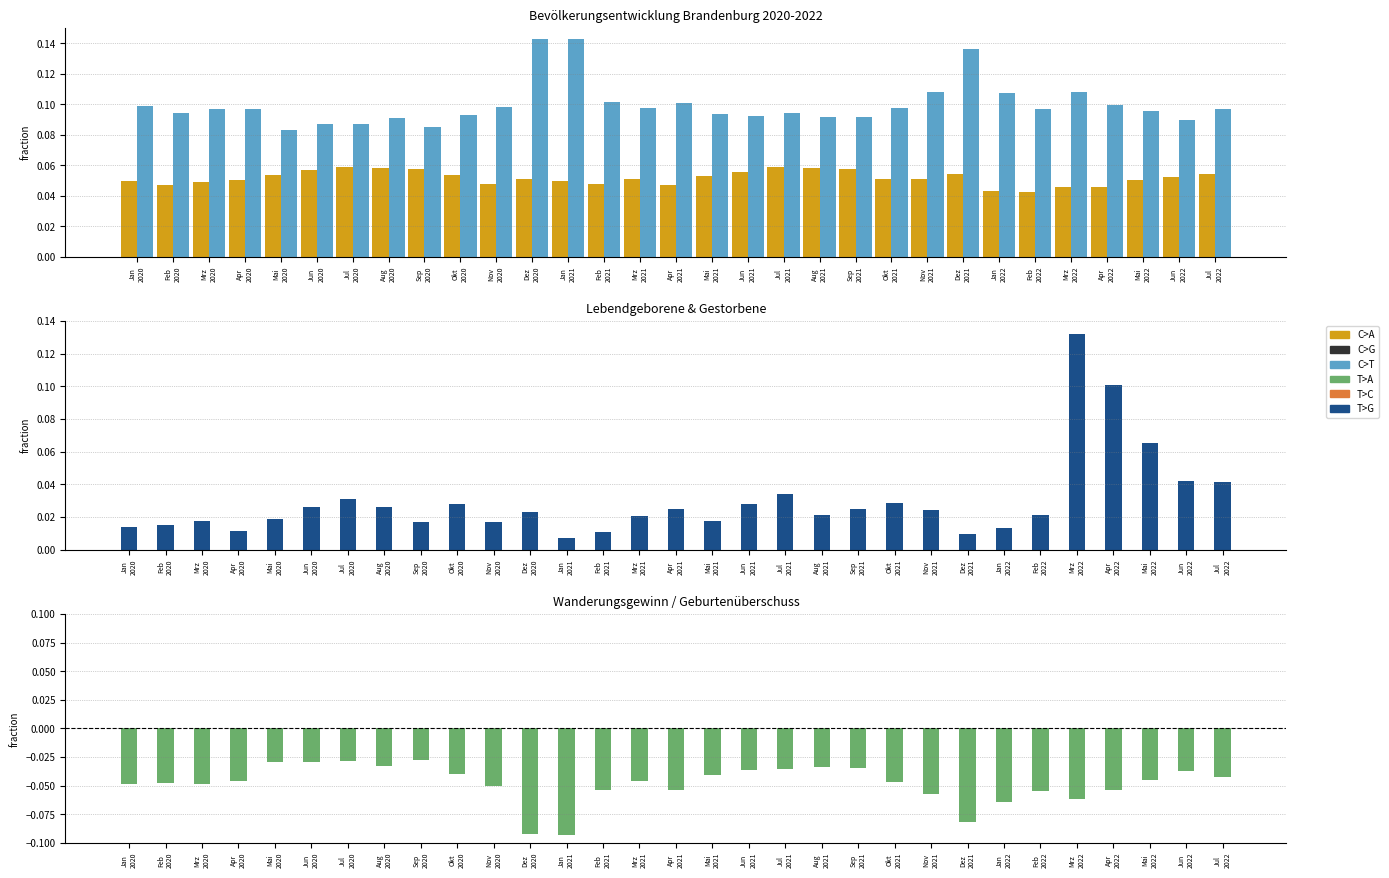

What is the difference between the second highest and second lowest values in the Geburten-/Sterbeüberschuss series?

0.1